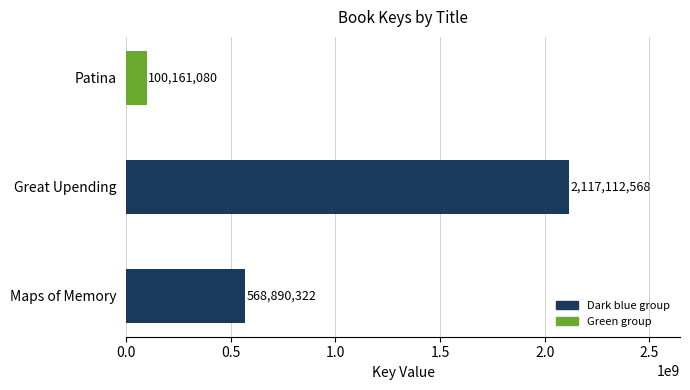

Which has a higher value, Patina or Maps of Memory?

Maps of Memory